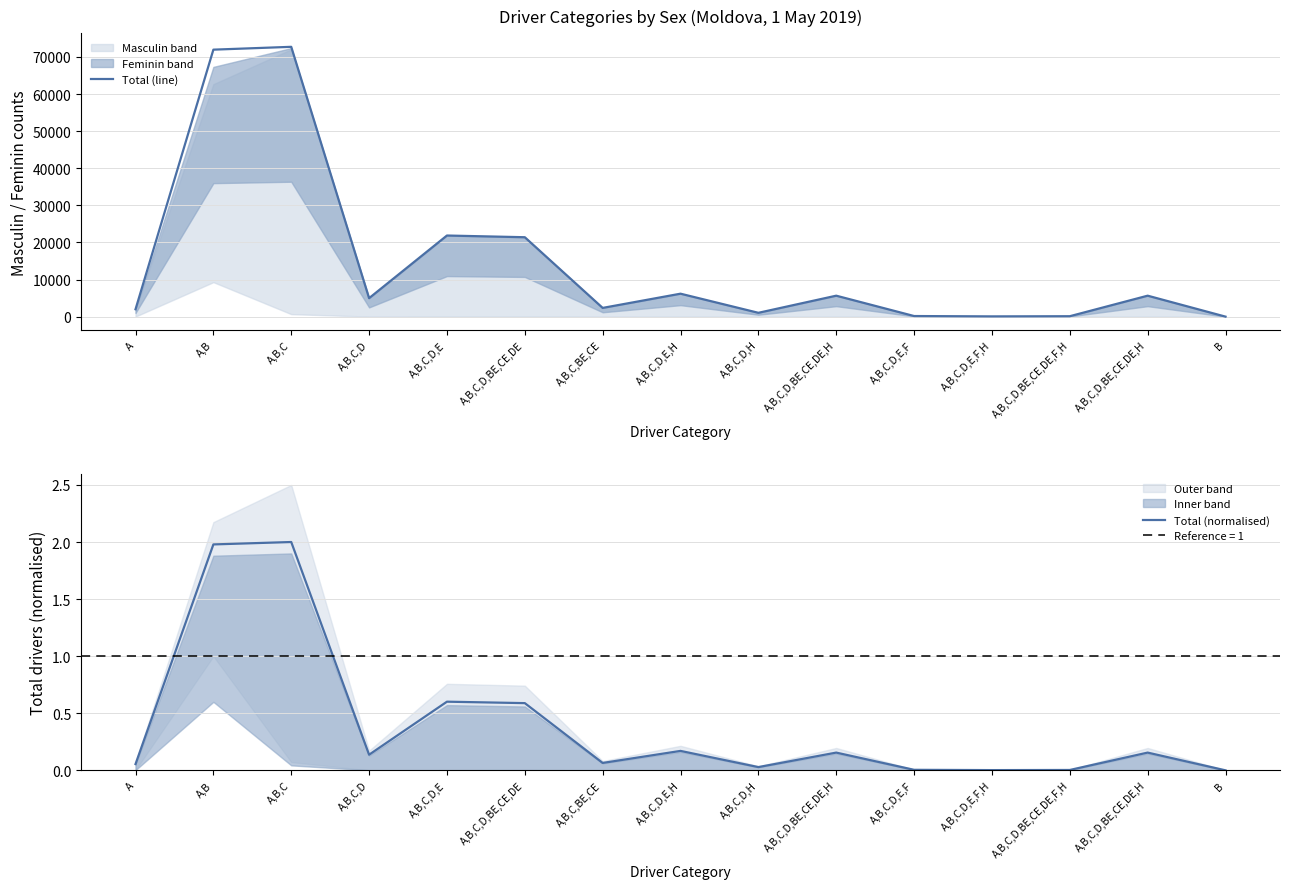

Reading left to right, extract all data points from this chart.

Total (line): A=1993.0	A,B=71968.0	A,B,C=72733.0	A,B,C,D=4979.0	A,B,C,D,E=21867.0	A,B,C,D,BE,CE,DE=21407.0	A,B,C,BE,CE=2353.0	A,B,C,D,E,H=6186.0	A,B,C,D,H=1033.0	A,B,C,D,BE,CE,DE,H=5648.0	A,B,C,D,E,F=163.0	A,B,C,D,E,F,H=70.0	A,B,C,D,BE,CE,DE,F,H=113.0	A,B,C,D,BE,CE,DE,H=5648.0	B=0.0
Total (normalised): A=0.1	A,B=2.0	A,B,C=2.0	A,B,C,D=0.1	A,B,C,D,E=0.6	A,B,C,D,BE,CE,DE=0.6	A,B,C,BE,CE=0.1	A,B,C,D,E,H=0.2	A,B,C,D,H=0.0	A,B,C,D,BE,CE,DE,H=0.2	A,B,C,D,E,F=0.0	A,B,C,D,E,F,H=0.0	A,B,C,D,BE,CE,DE,F,H=0.0	A,B,C,D,BE,CE,DE,H=0.2	B=0.0